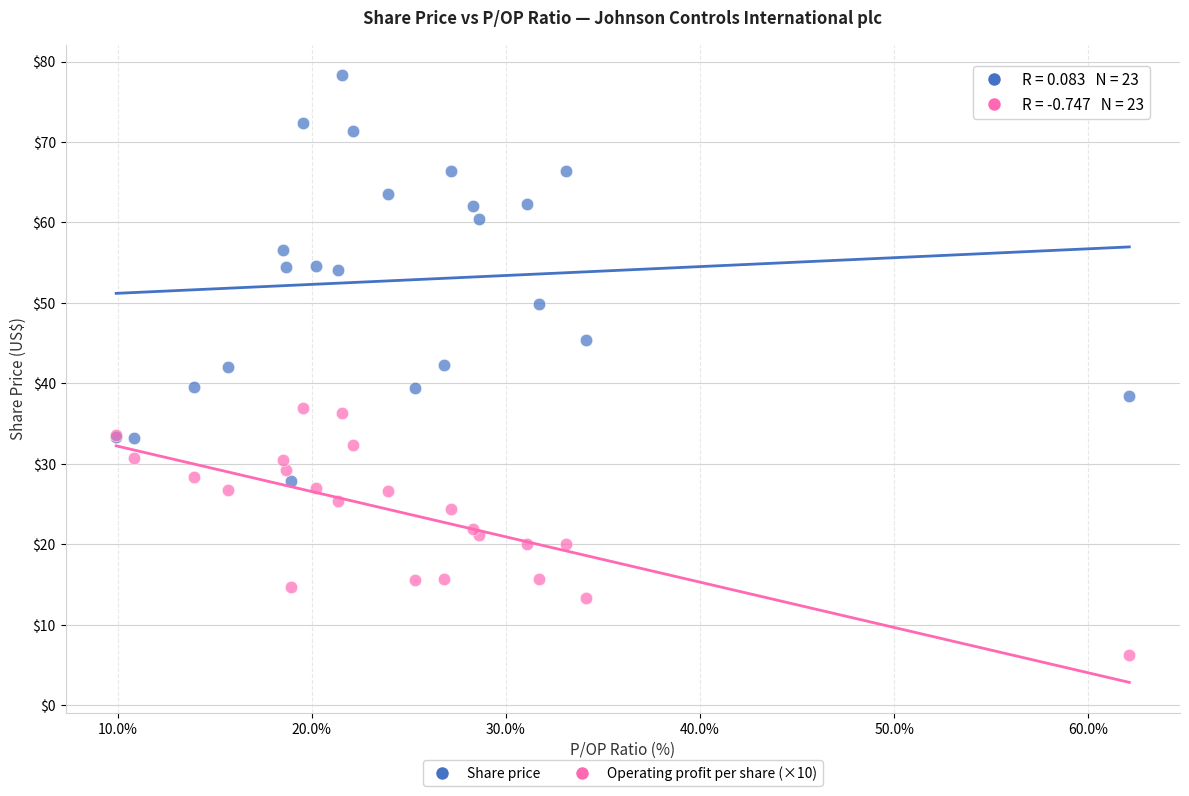

Which series has the widest spread of Y values?

Share price